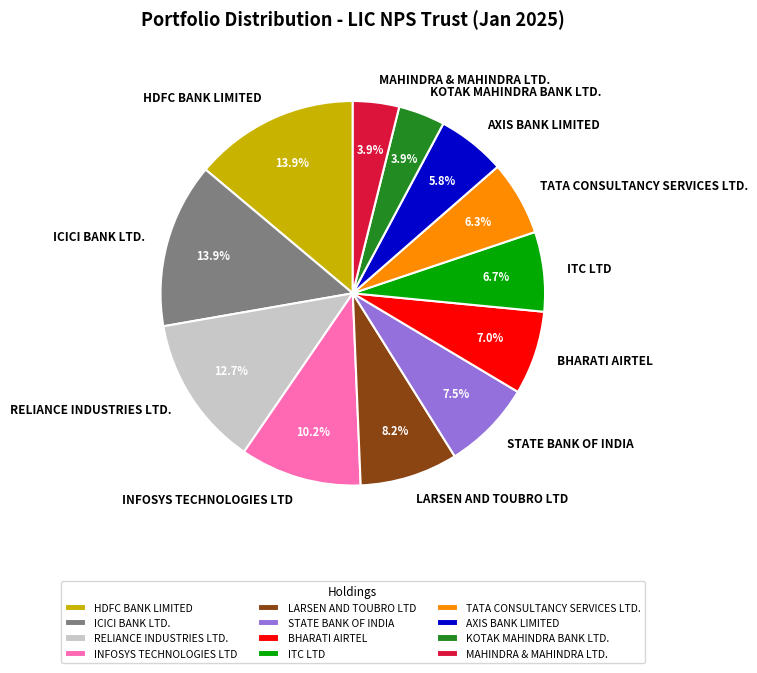

Does any single category account for the majority?

No